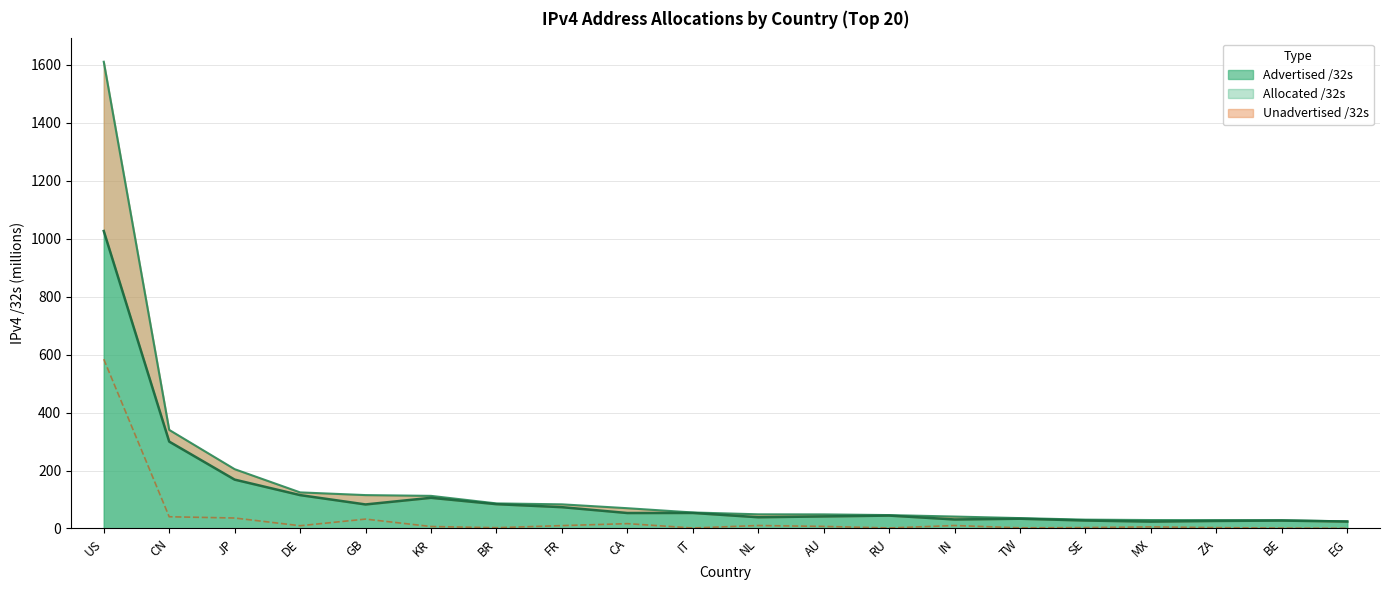

In Unadvertised /32s, how many points are higher than both neighbors (excluding endpoints)?

5